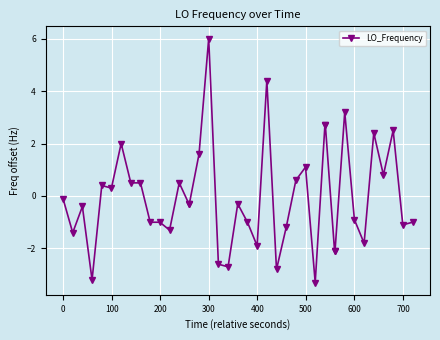

What is the value of the 27th point from the left?

1.1